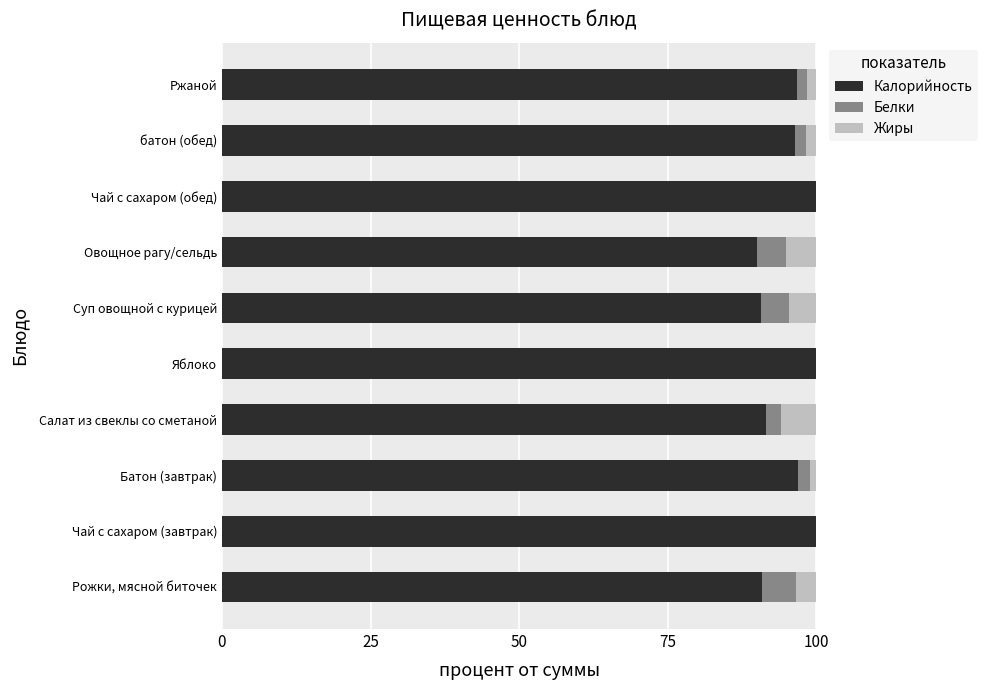

What is the sum of all Калорийность values?

953.0